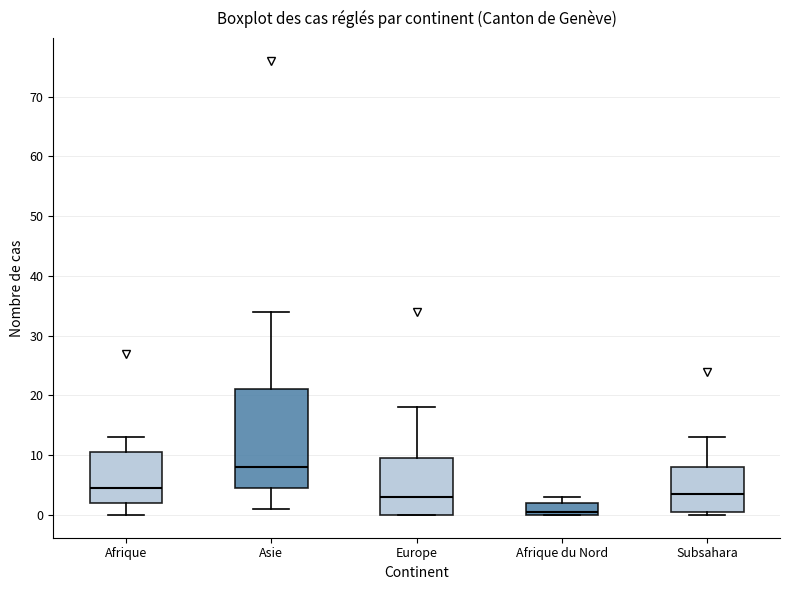

Which box has the lowest median line?

Afrique du Nord